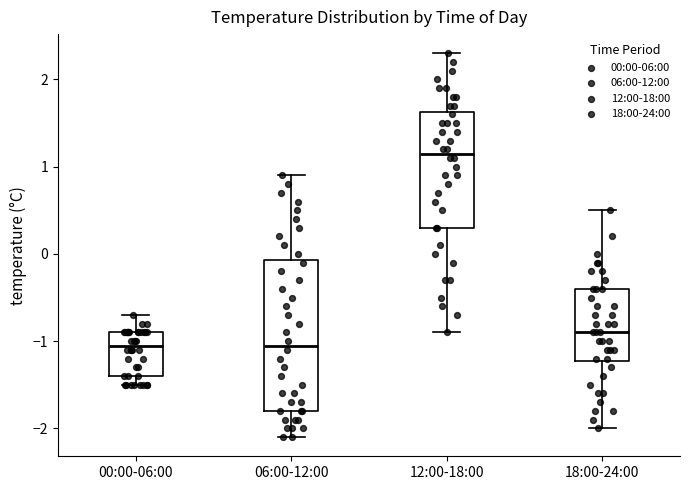

Where is the lower edge of the box for 06:00-12:00 on the y-axis? The values are not printed on the chart, so give them approximately, as read against the axis.

-1.8